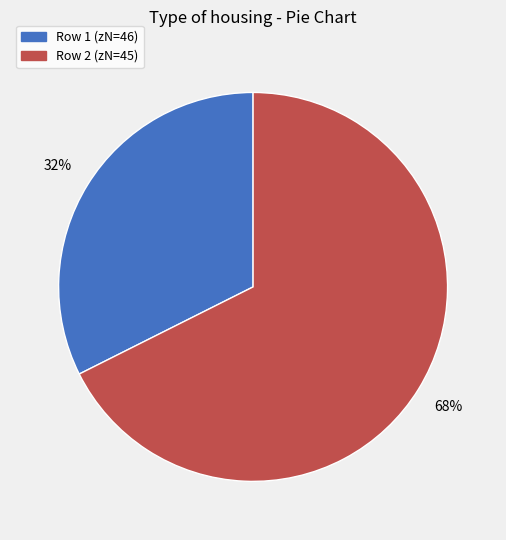

How many slices are in this pie chart?

2